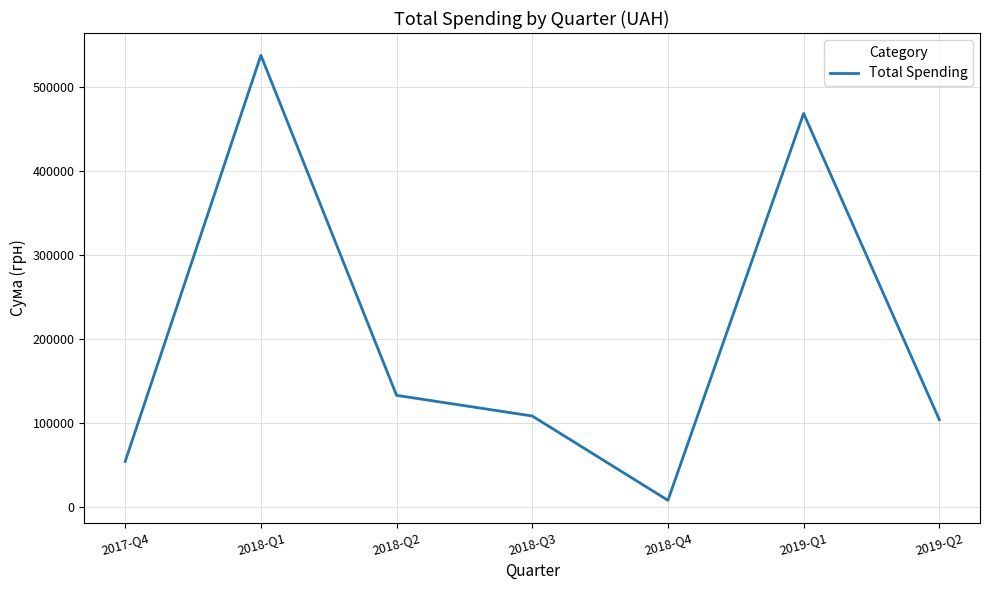

How many interior local valleys (lower than both neighbors) does the data have?

1